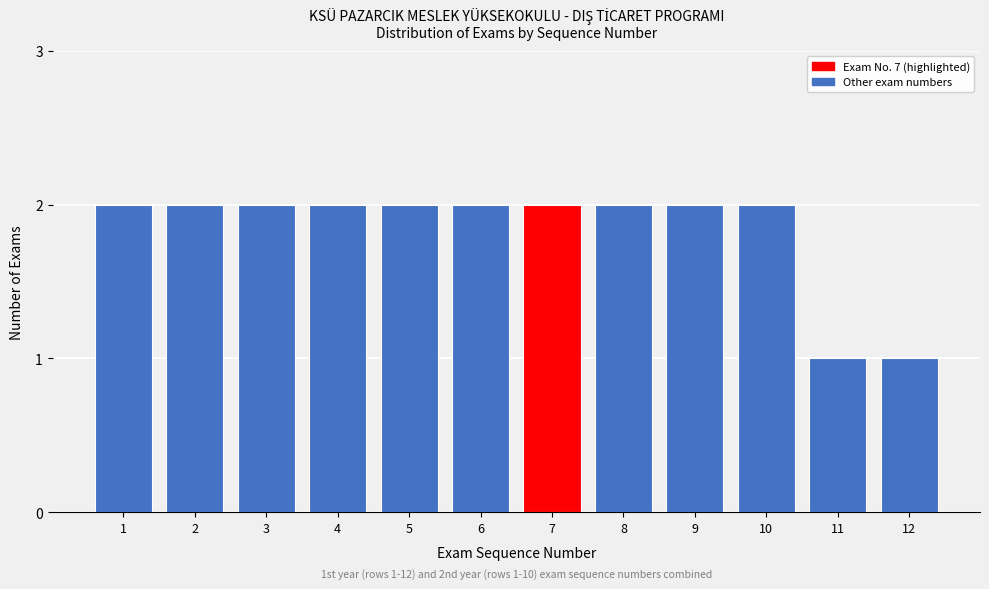

Reading left to right, extract all data points from this chart.

1=2	2=2	3=2	4=2	5=2	6=2	7=2	8=2	9=2	10=2	11=1	12=1